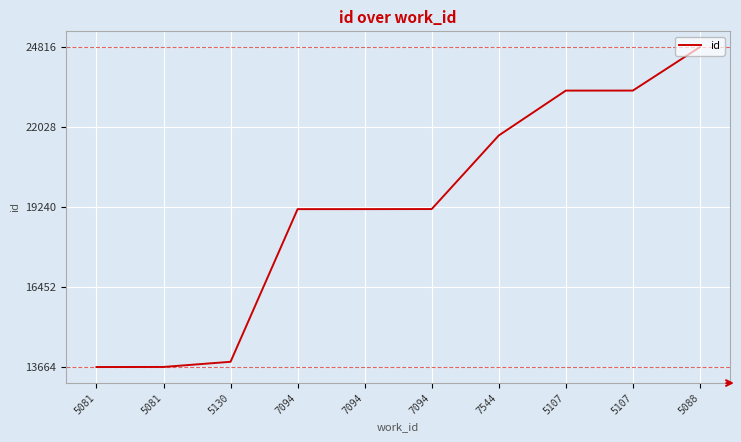

What is the difference between the second highest and minimum values?

9637